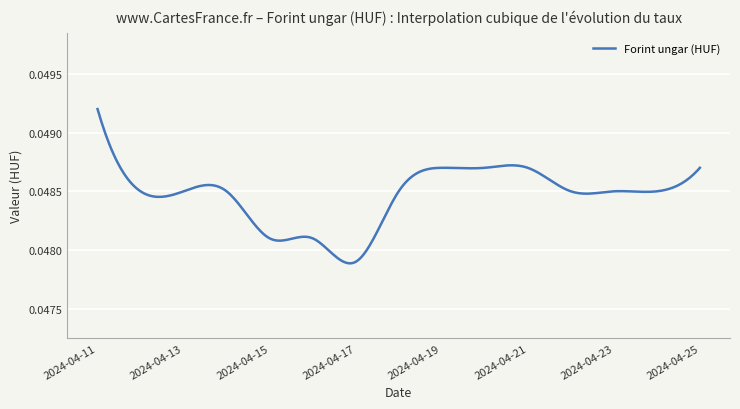

How many lines are shown in the chart?

1